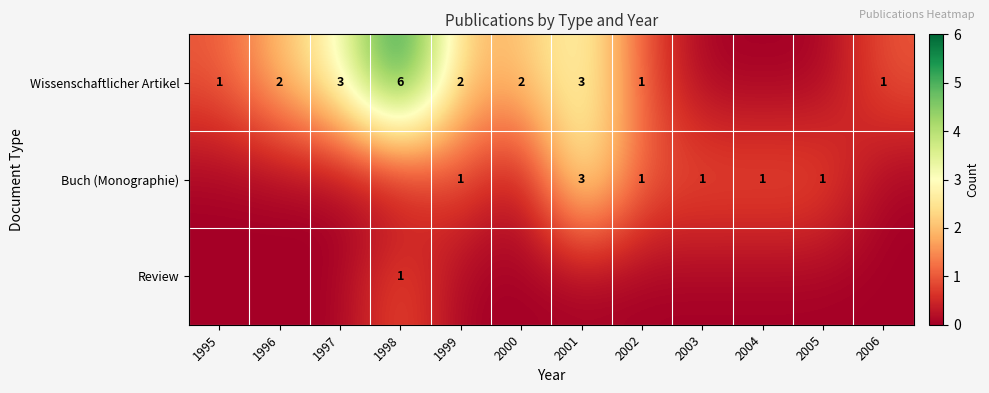

Is it true that Wissenschaftlicher Artikel equals 5 at 1997?

False